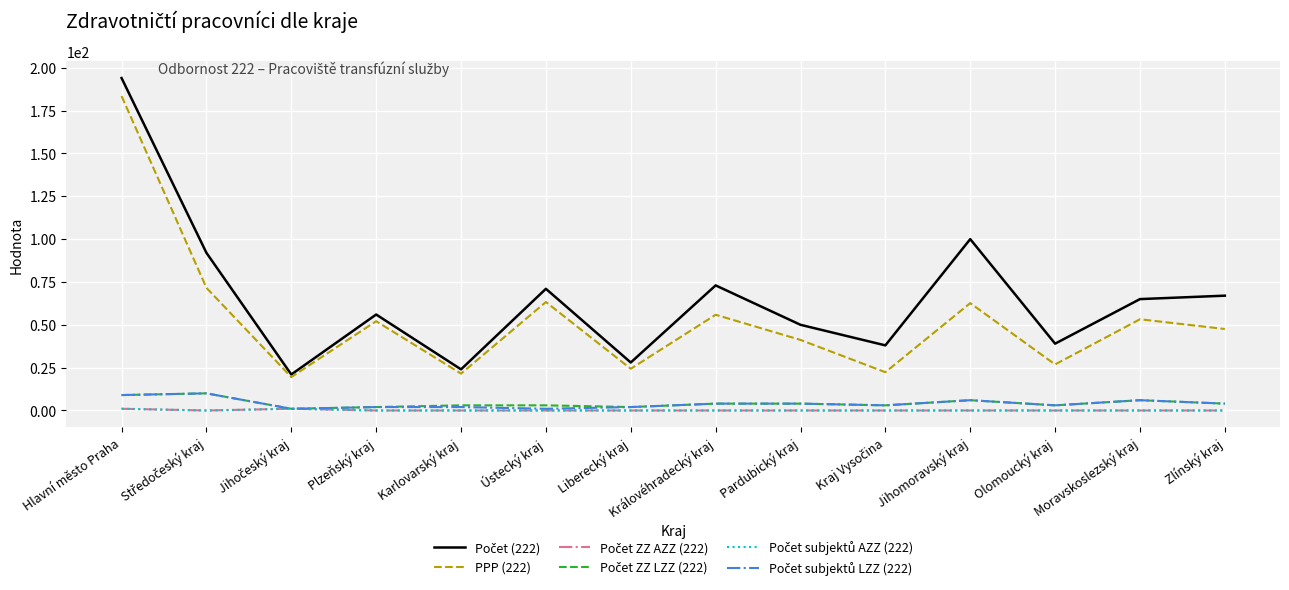

Reading left to right, extract all data points from this chart.

Počet (222): 194.0	92.0	21.0	56.0	24.0	71.0	28.0	73.0	50.0	38.0	100.0	39.0	65.0	67.0
PPP (222): 183.5	71.6	19.5	52.1	21.5	63.3	24.4	55.9	41.2	22.3	62.6	26.9	53.2	47.5
Počet ZZ AZZ (222): 1.0	0.0	1.0	0.0	0.0	0.0	0.0	0.0	0.0	0.0	0.0	0.0	0.0	0.0
Počet ZZ LZZ (222): 9.0	10.0	1.0	2.0	3.0	3.0	2.0	4.0	4.0	3.0	6.0	3.0	6.0	4.0
Počet subjektů AZZ (222): 1.0	0.0	1.0	0.0	0.0	0.0	0.0	0.0	0.0	0.0	0.0	0.0	0.0	0.0
Počet subjektů LZZ (222): 9.0	10.0	1.0	2.0	2.0	1.0	2.0	4.0	4.0	3.0	6.0	3.0	6.0	4.0